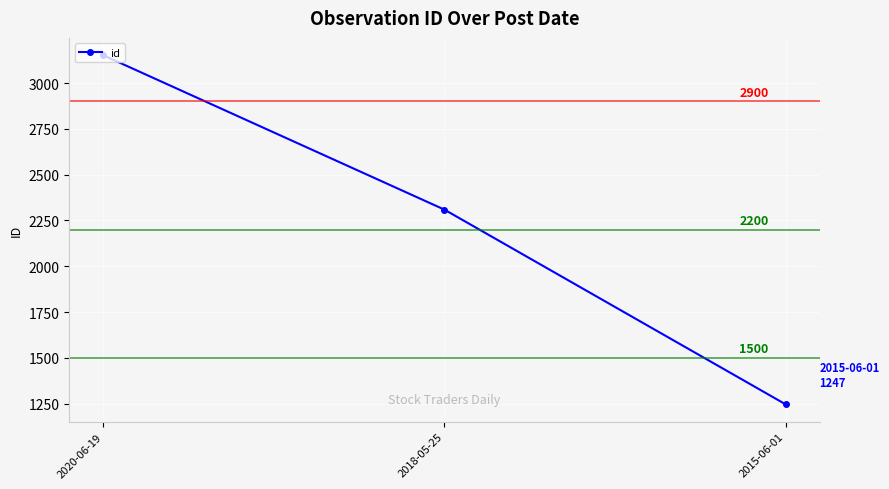

Reading left to right, what are all the values shown in this chart?

3151	2309	1247